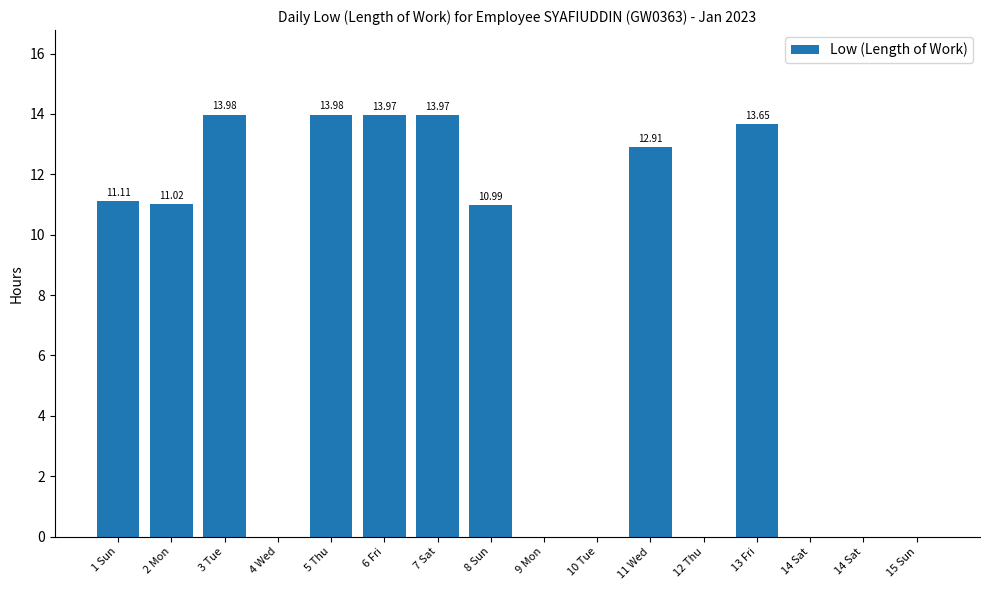

List the labels in order of value, smallest first.

4 Wed, 9 Mon, 10 Tue, 12 Thu, 14 Sat, 14 Sat, 15 Sun, 8 Sun, 2 Mon, 1 Sun, 11 Wed, 13 Fri, 6 Fri, 7 Sat, 3 Tue, 5 Thu